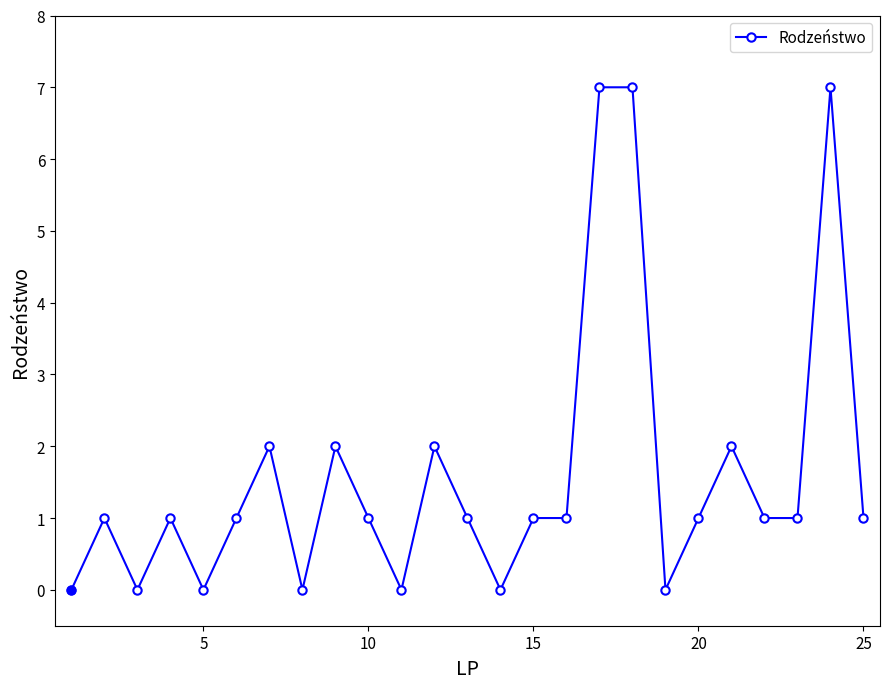

What is the difference between the maximum and minimum values?

7